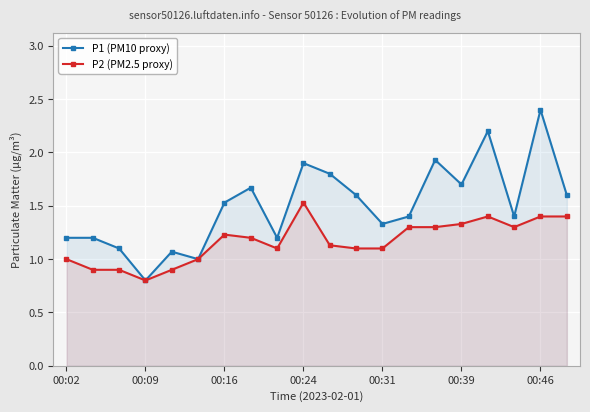

How many distinct data groups are displayed?

2